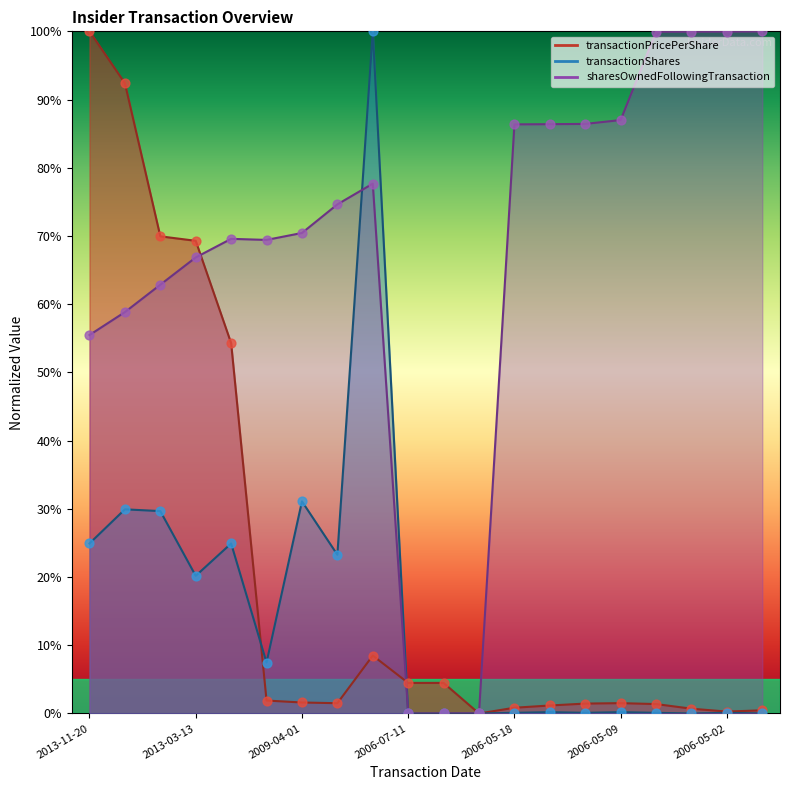

Which series has the largest Y range (max minus min)?

transactionPricePerShare